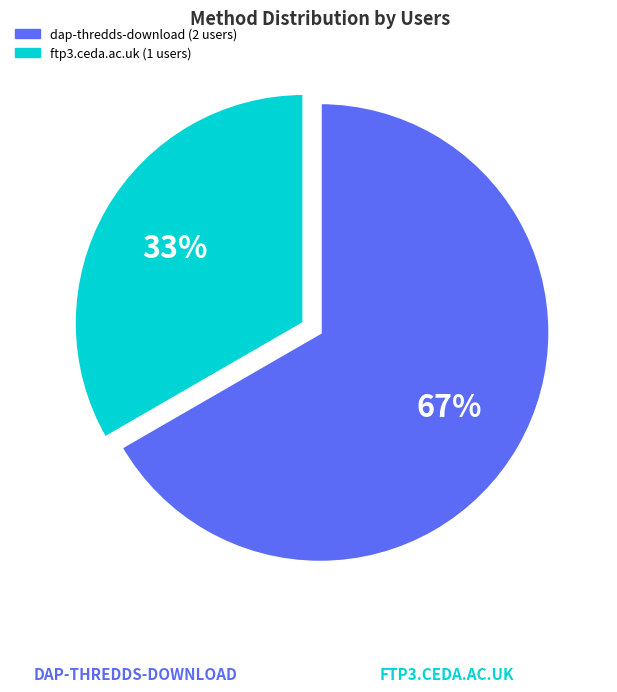

Which category has the smallest portion of the pie?

ftp3.ceda.ac.uk